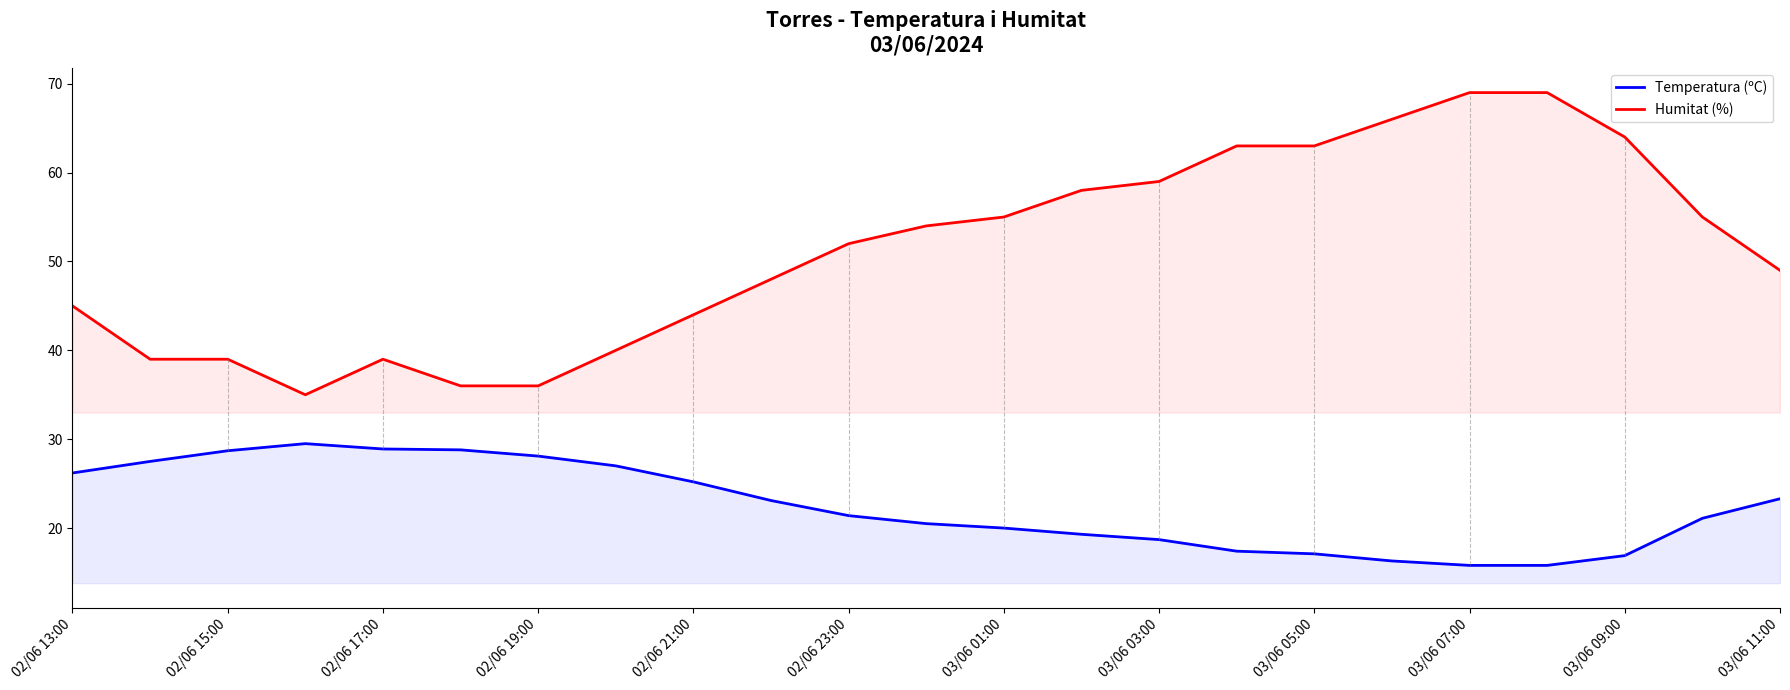

Does the chart display data point markers on the line(s)?

No